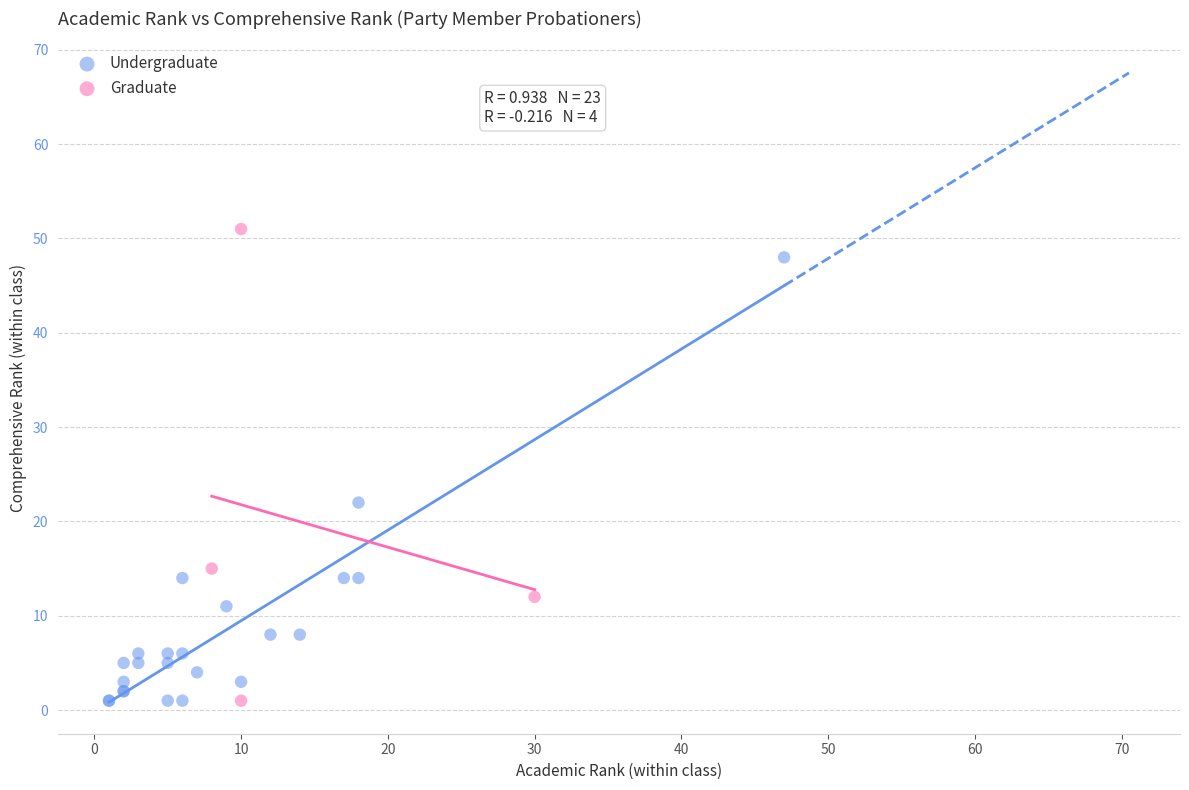

Which series contains the highest Y value?

Graduate